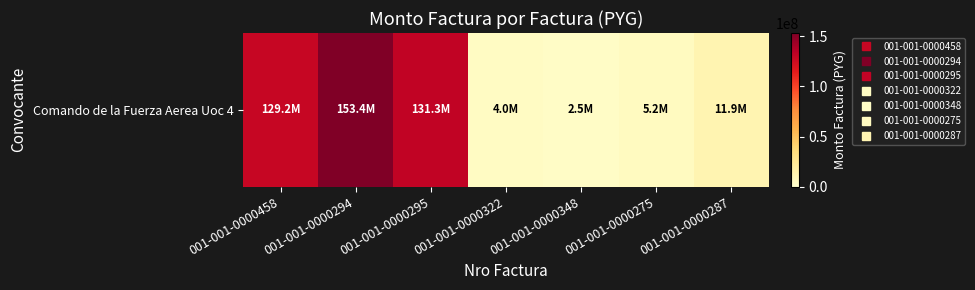

What is the change in value from 001-001-0000295 to 001-001-0000348?

-128820000